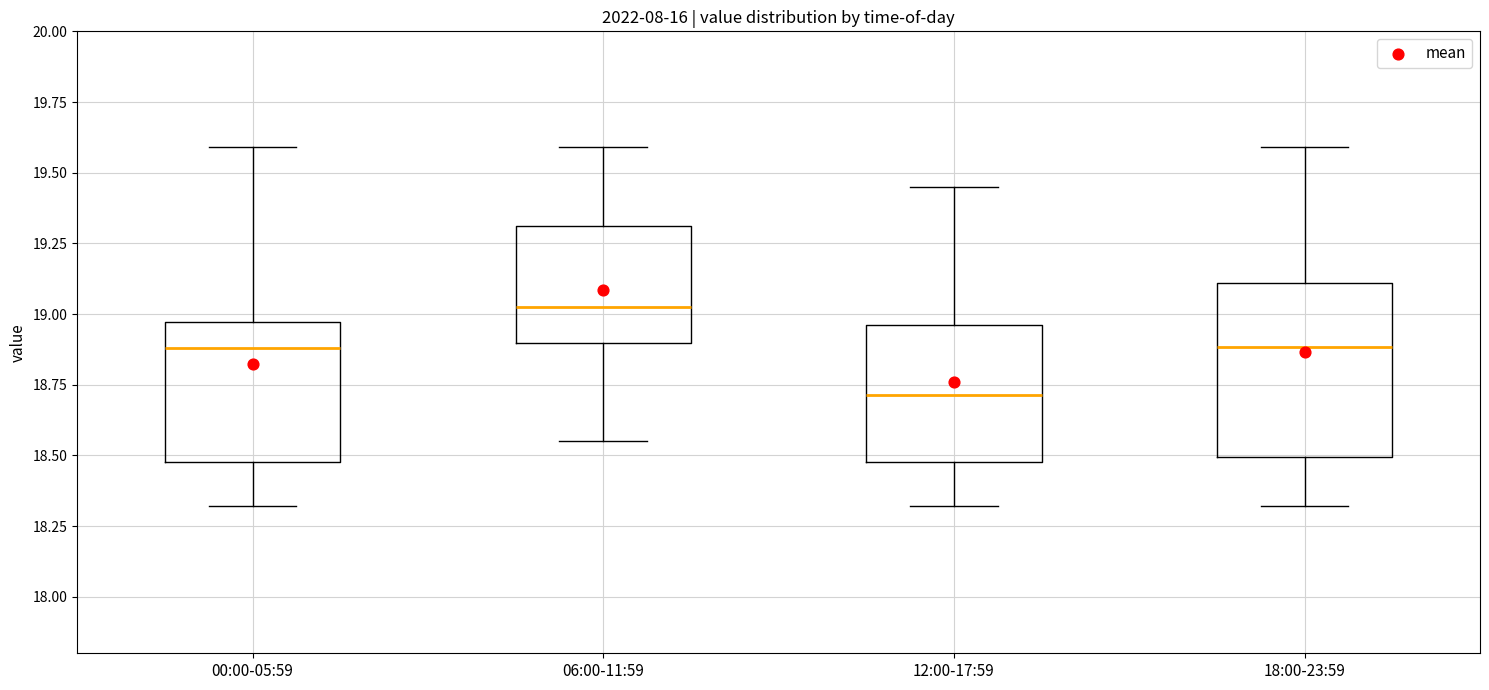

Which box has the lowest median line?

12:00-17:59